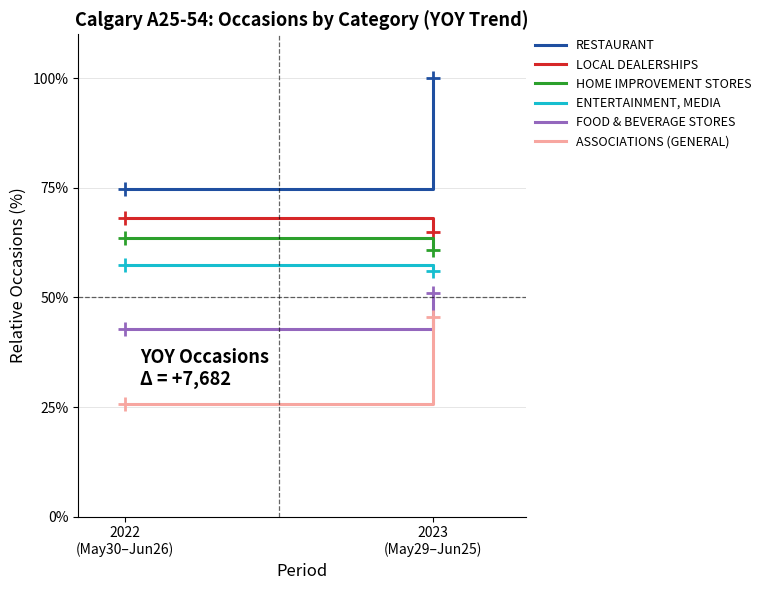

At which label does RESTAURANT reach its minimum?

2022
(May30–Jun26)